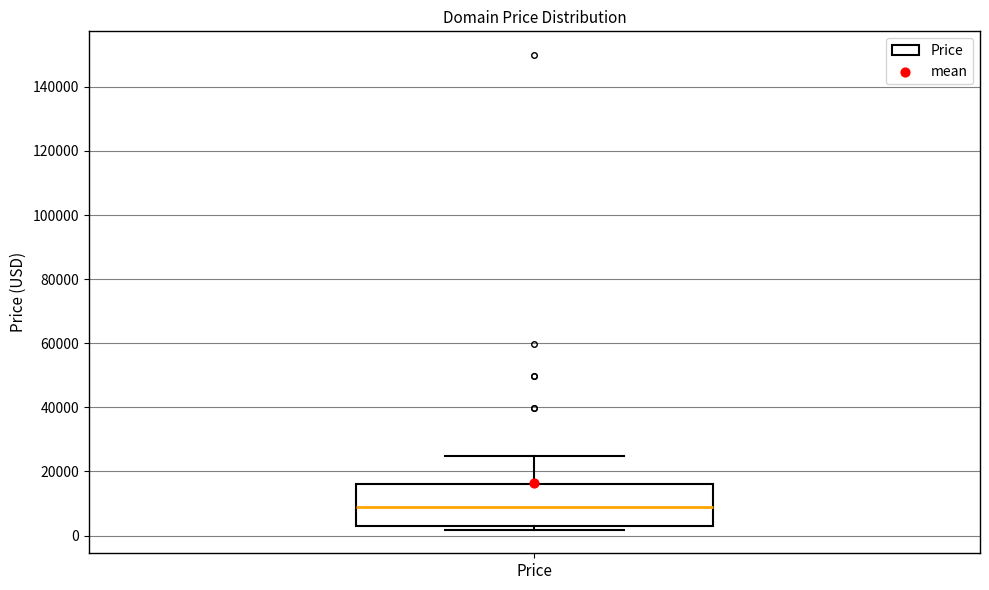

Transcribe this box plot: give where the median line is, the range the box spans, and where the two whiskers end, as read against the y-axis. The values are not printed on the chart, so give them approximately, as read against the axis.

median 8000, box 2000 to 16000, whiskers 2000 (just below the box's lower edge) to 24000